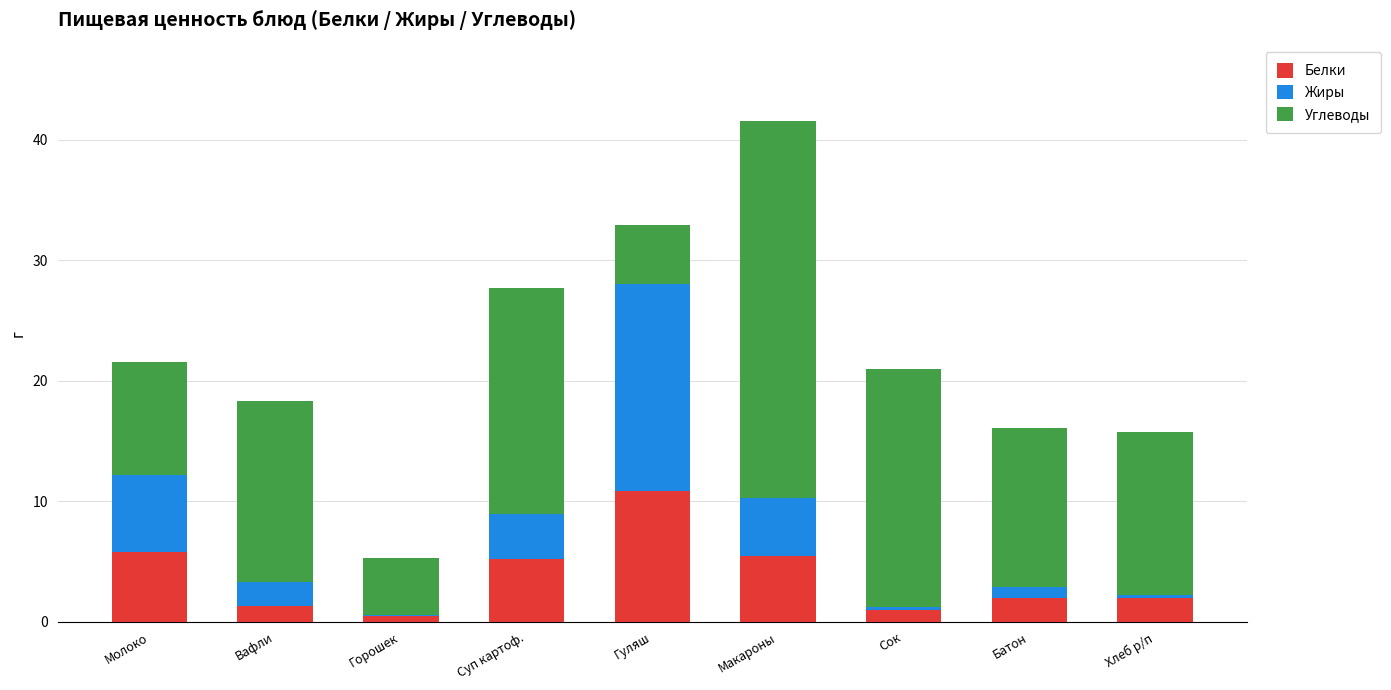

What is the sum of all Белки values?

34.2